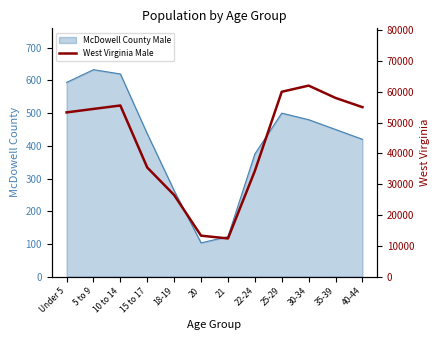

Reading left to right, extract all data points from this chart.

Under 5=53300	5 to 9=54429	10 to 14=55544	15 to 17=35394	18-19=26465	20=13265	21=12364	22-24=34296	25-29=60000	30-34=62000	35-39=58000	40-44=55000